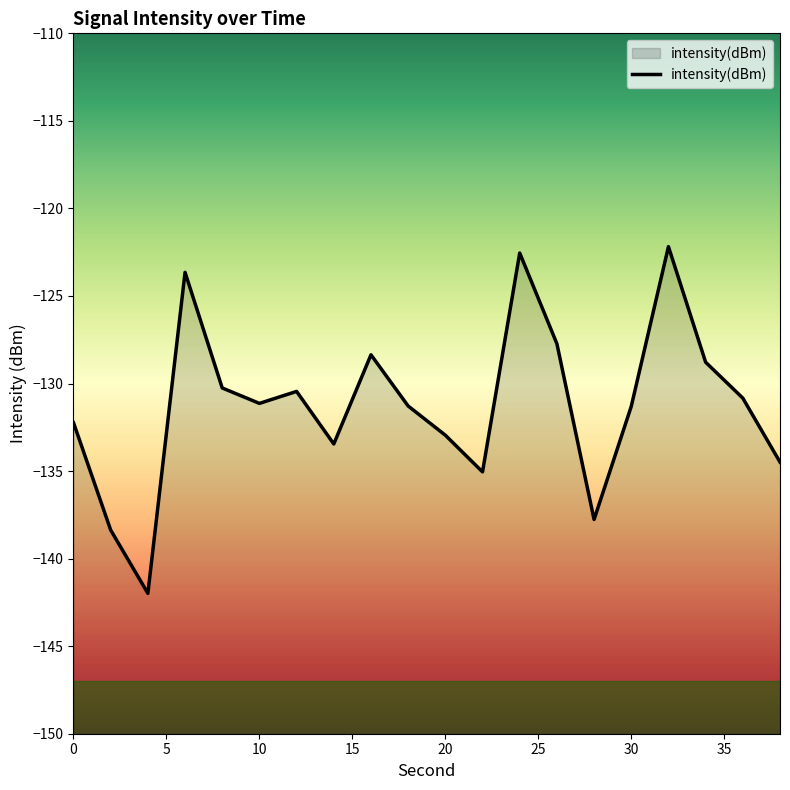

What is the change in value from 10 to 30?

-0.2